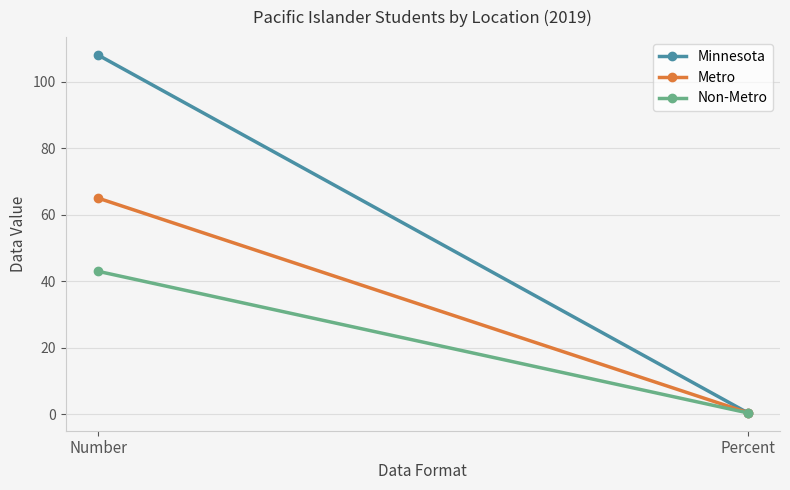

True or false: Minnesota has a value of 108.0 at Number.

True